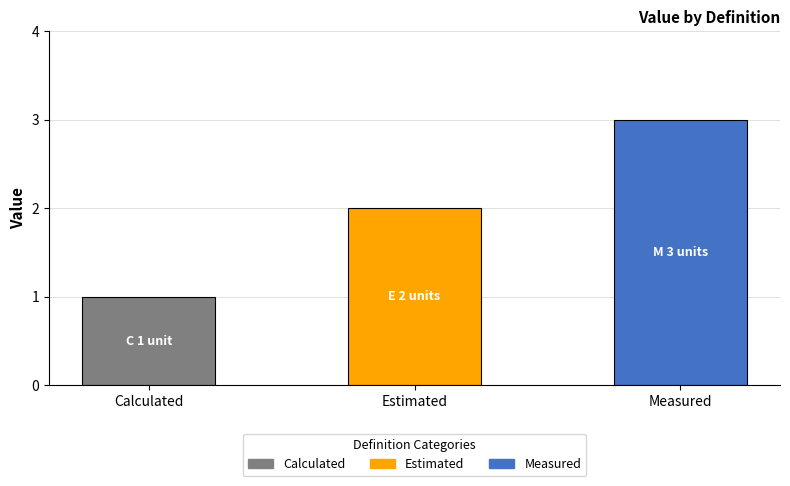

How many values are between 1 and 3?

3